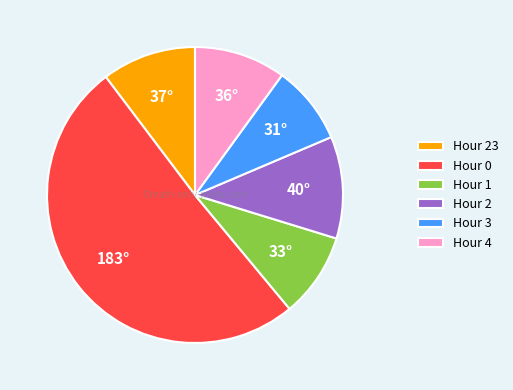

Is the sum of Hour 2 and Hour 0 greater than half?

Yes